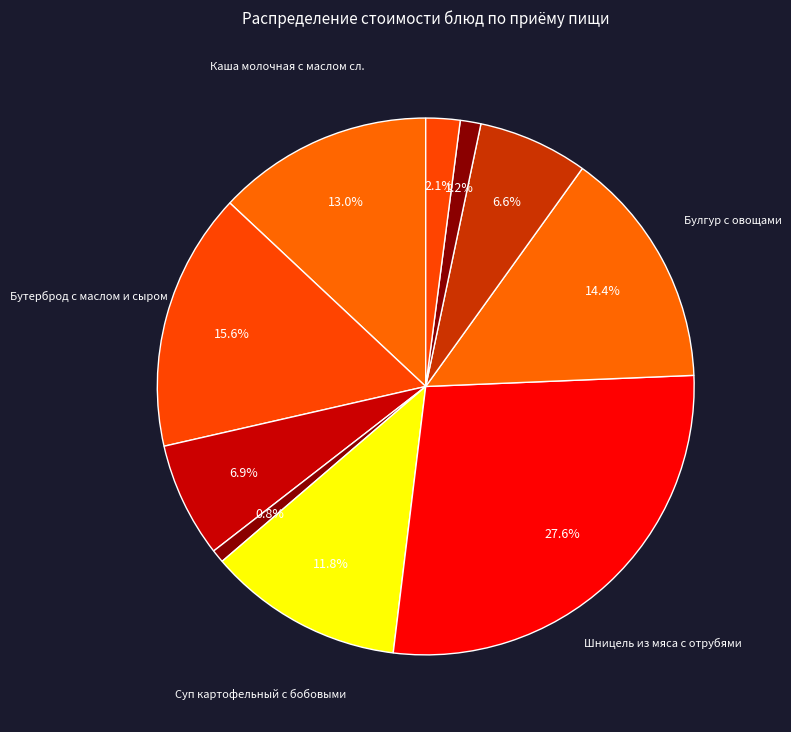

Which category has the biggest portion of the pie?

Шницель из мяса с отрубями